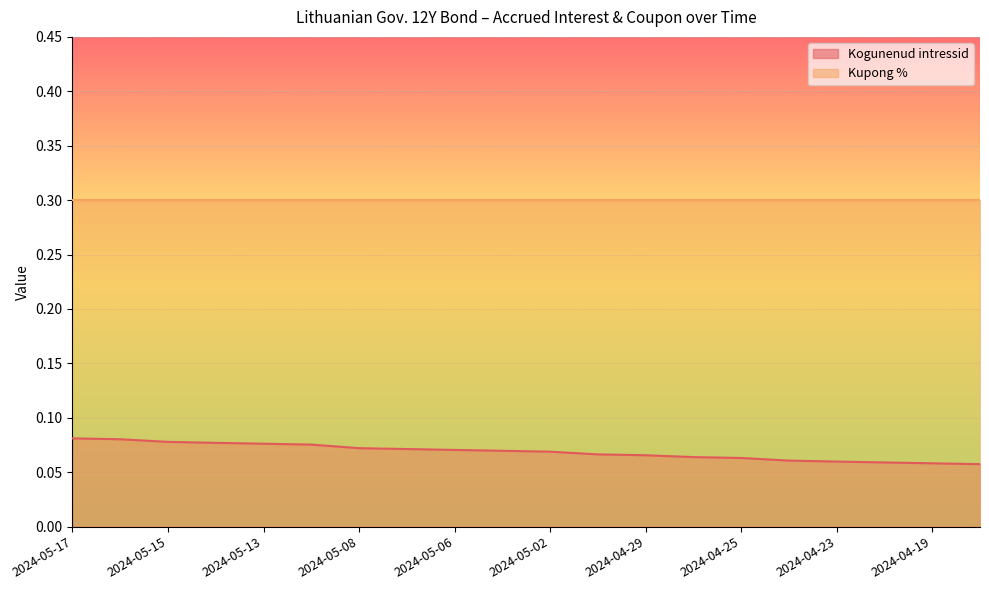

Between 2024-05-08 and 2024-05-15, which is larger?

2024-05-15